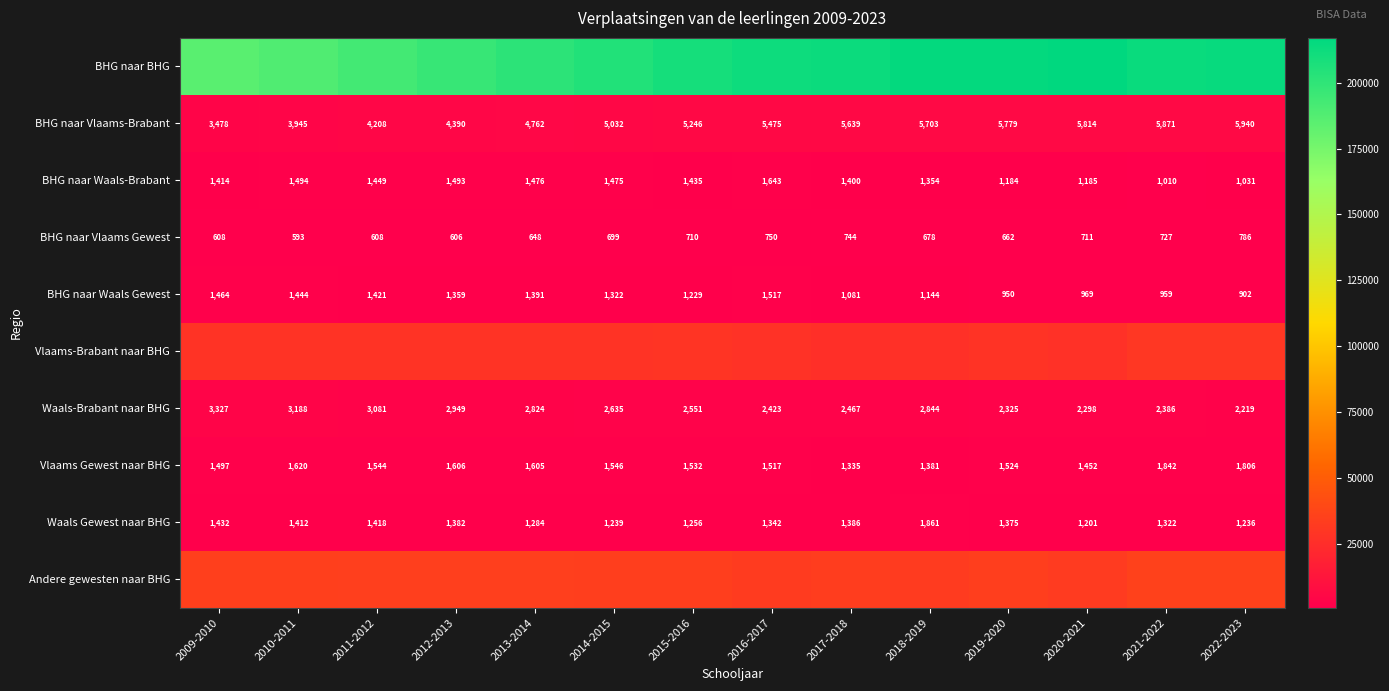

True or false: BHG naar Waals-Brabant has a value of 1475 at 2014-2015.

True